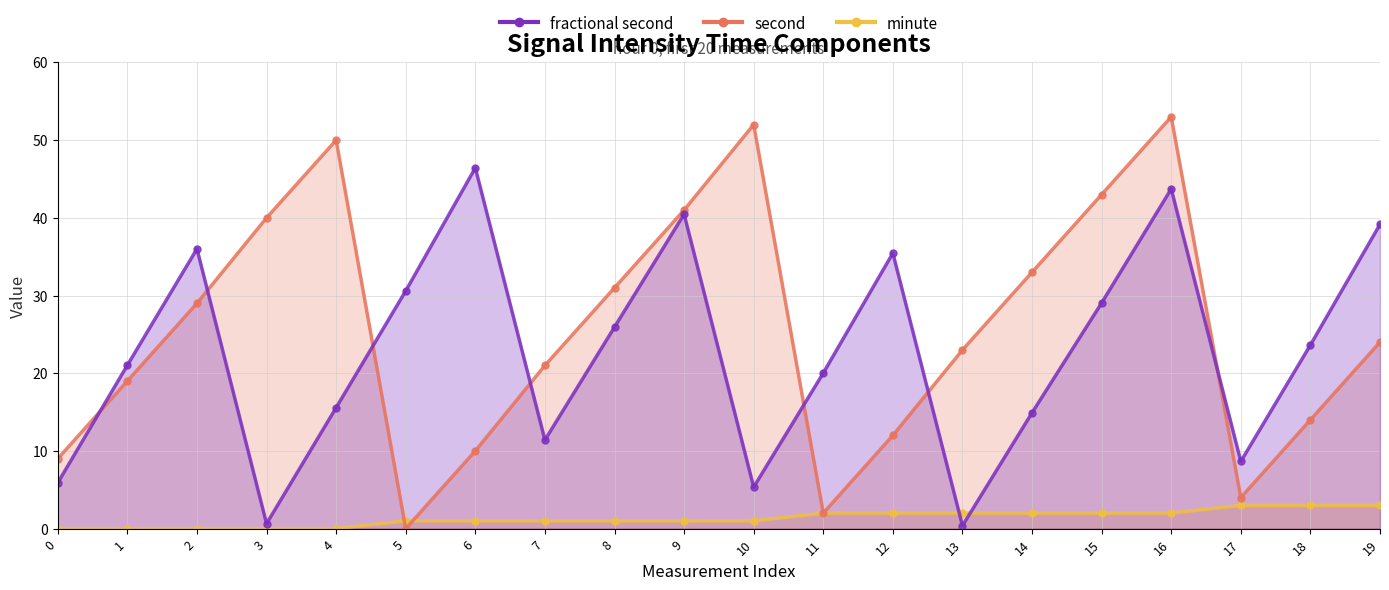

Rank the categories by minute value from highest to lowest.

17, 18, 19, 11, 12, 13, 14, 15, 16, 5, 6, 7, 8, 9, 10, 0, 1, 2, 3, 4